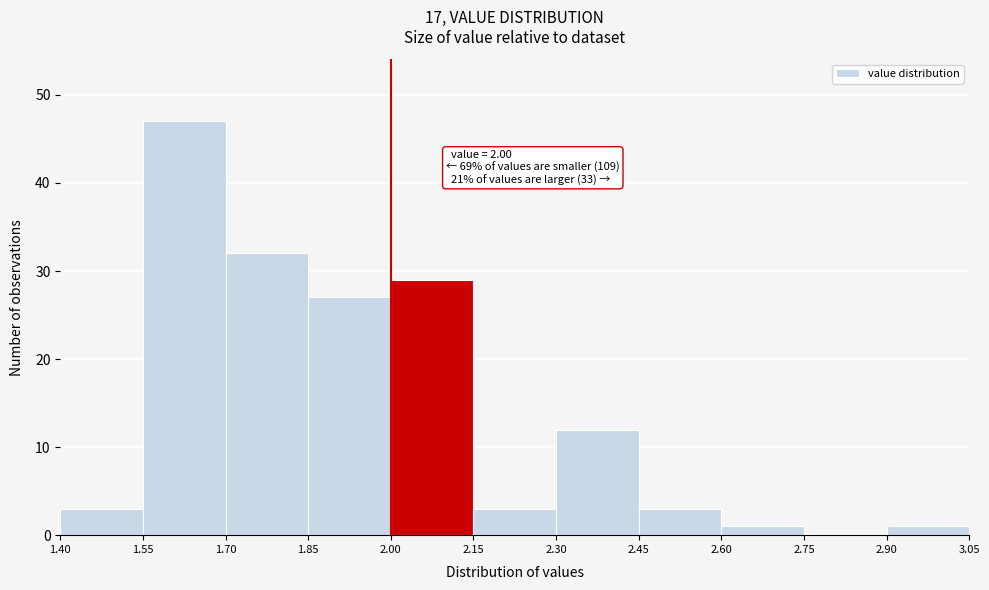

Which range on the x-axis has the tallest bar?

1.55 to 1.70